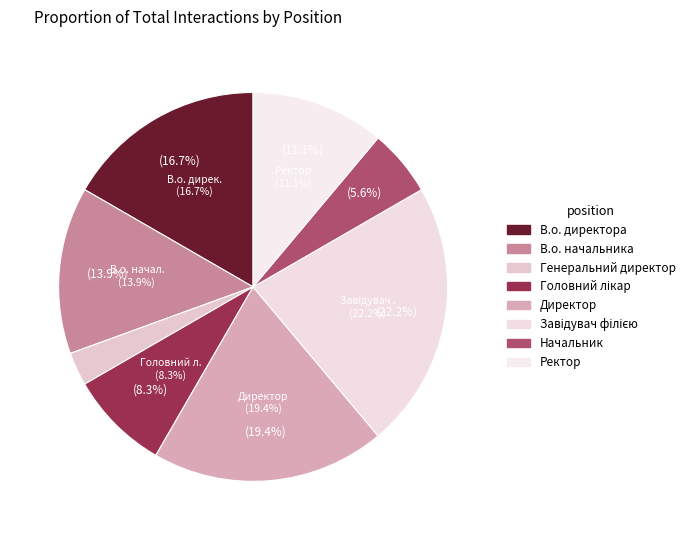

Does Ректор represent more than half of the total?

No